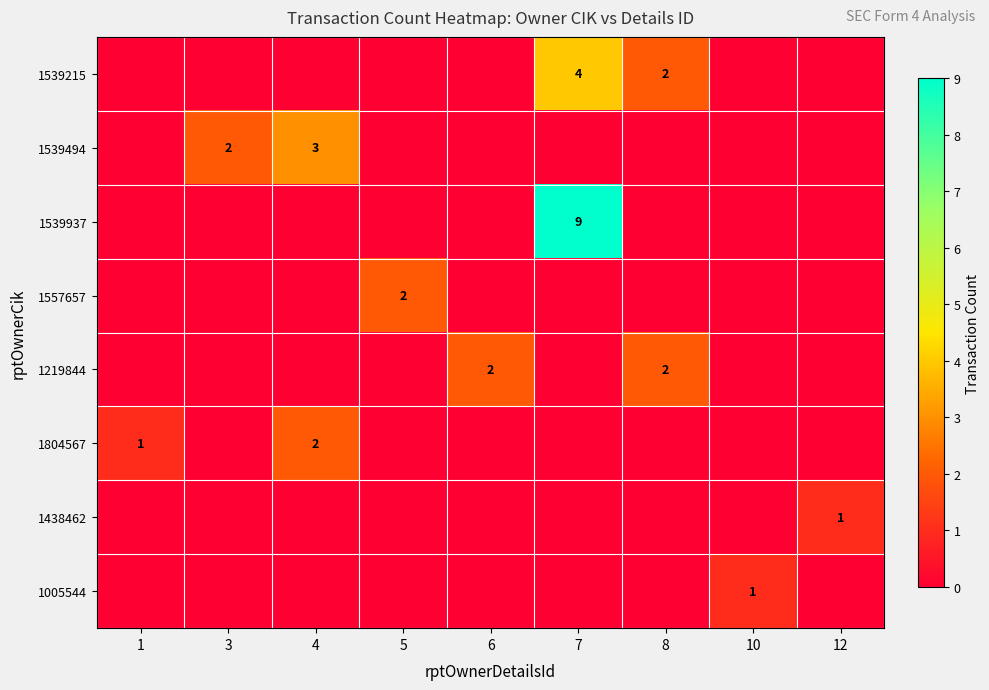

What is the sum of the 1539494 values at 3 and 4?

5